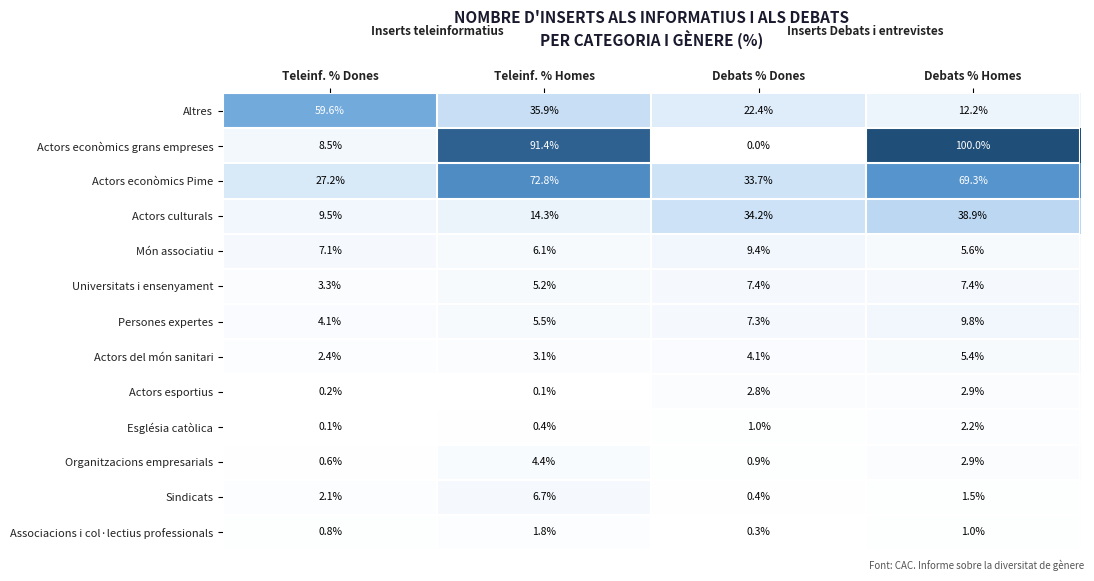

At Teleinf. % Dones, list the series in order from largest to smallest.

Altres, Actors econòmics Pime, Actors culturals, Actors econòmics grans empreses, Món associatiu, Persones expertes, Universitats i ensenyament, Actors del món sanitari, Sindicats, Associacions i col·lectius professionals, Organitzacions empresarials, Actors esportius, Església catòlica